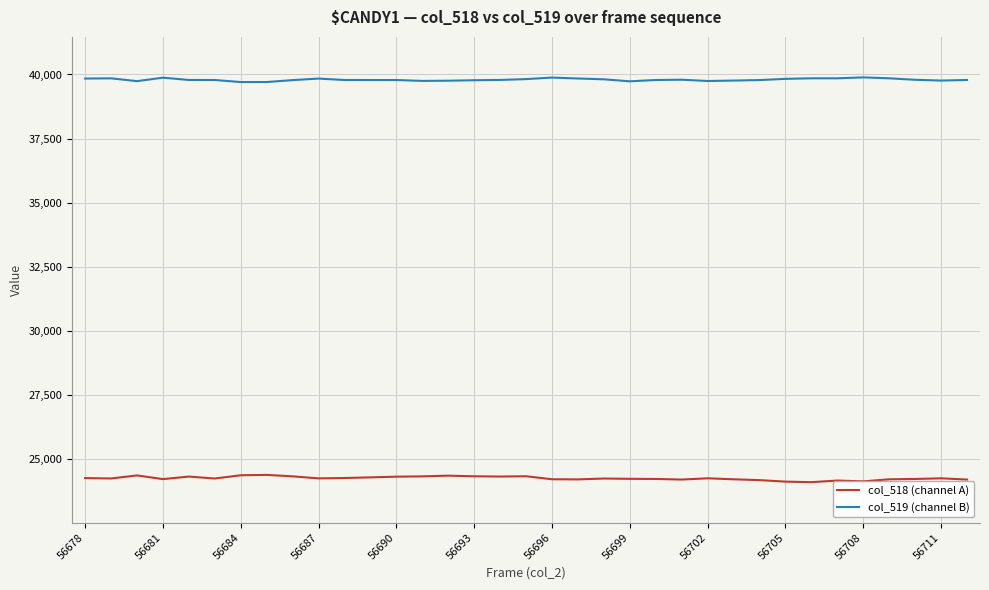

Which series has the largest total across all categories?

col_519 (channel B)